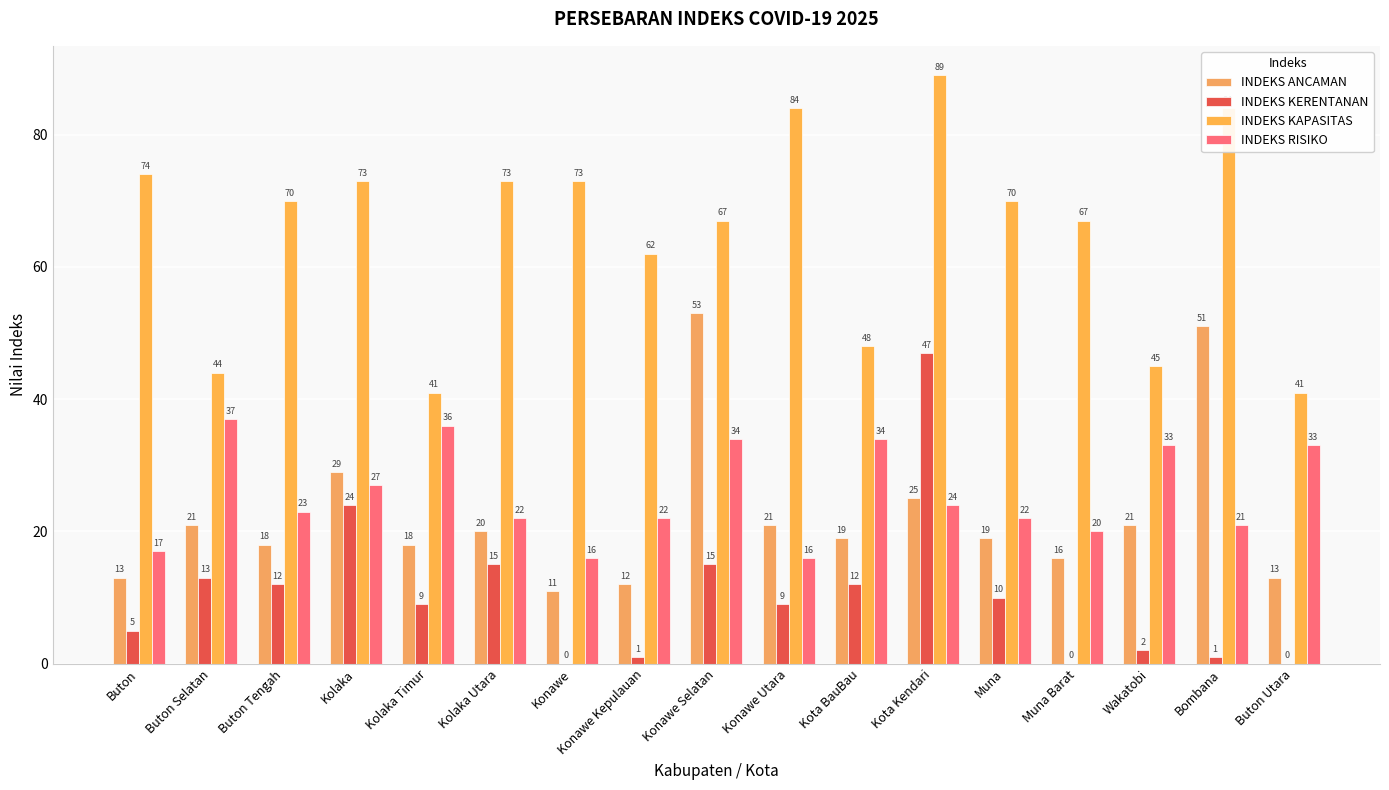

True or false: INDEKS RISIKO has a value of 58 at Buton Selatan.

False